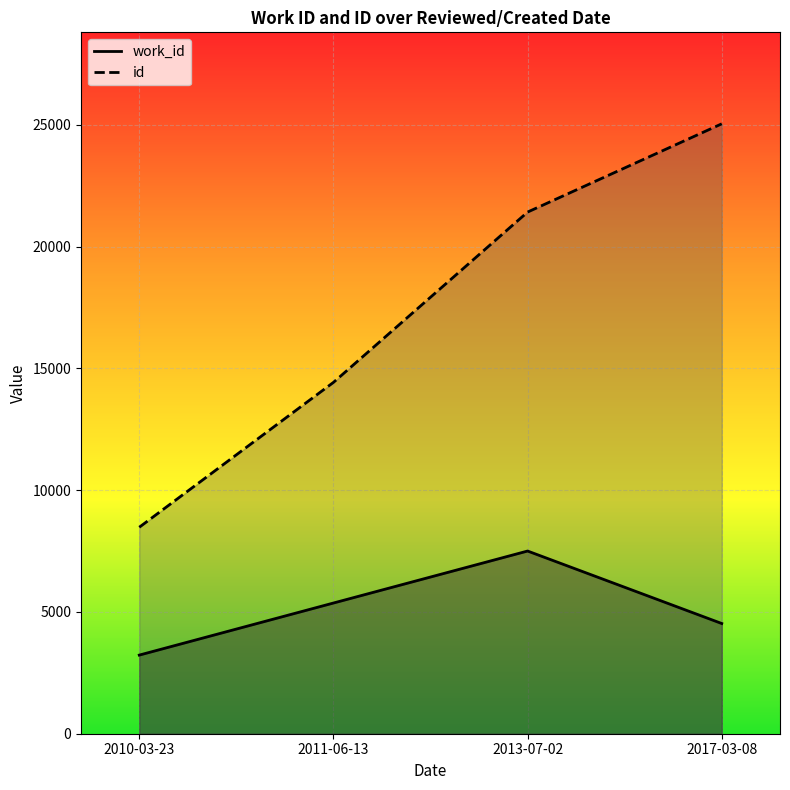

What is the spread (max minus min) of values at 2010-03-23?

5249